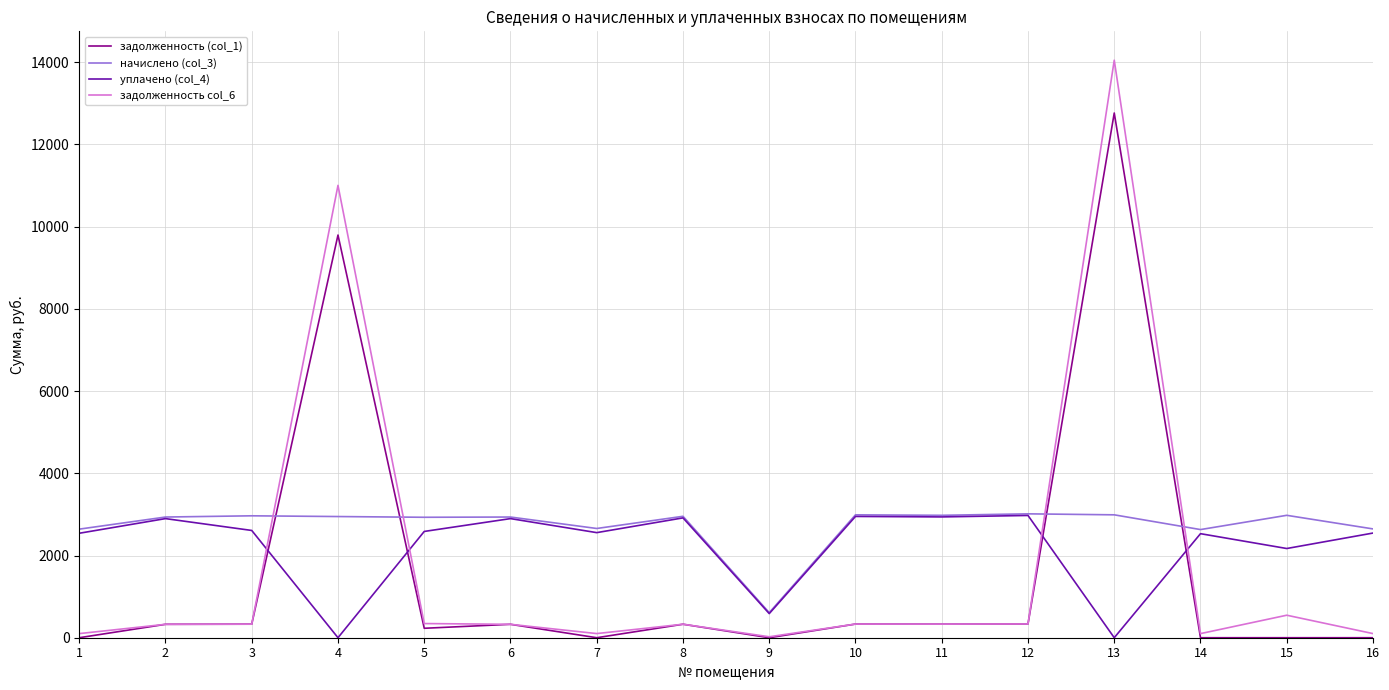

True or false: задолженность col_6 and уплачено (col_4) cross at least once.

True